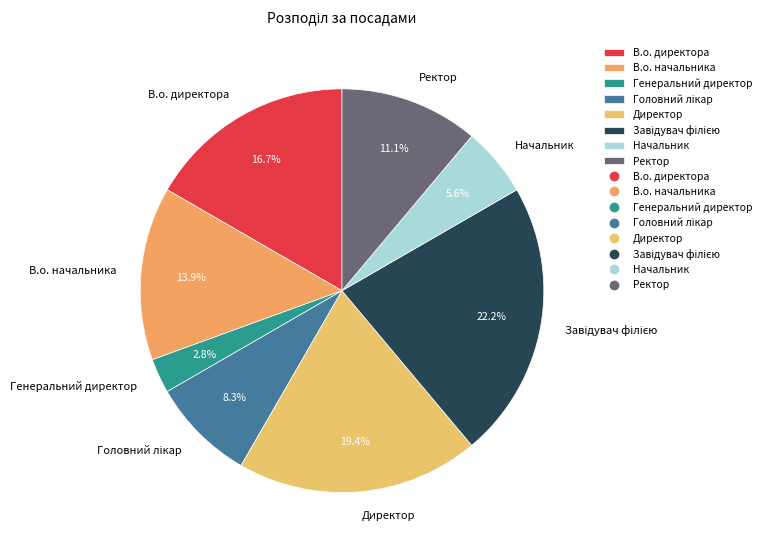

To the nearest percent, what is the average slice percentage?

12%